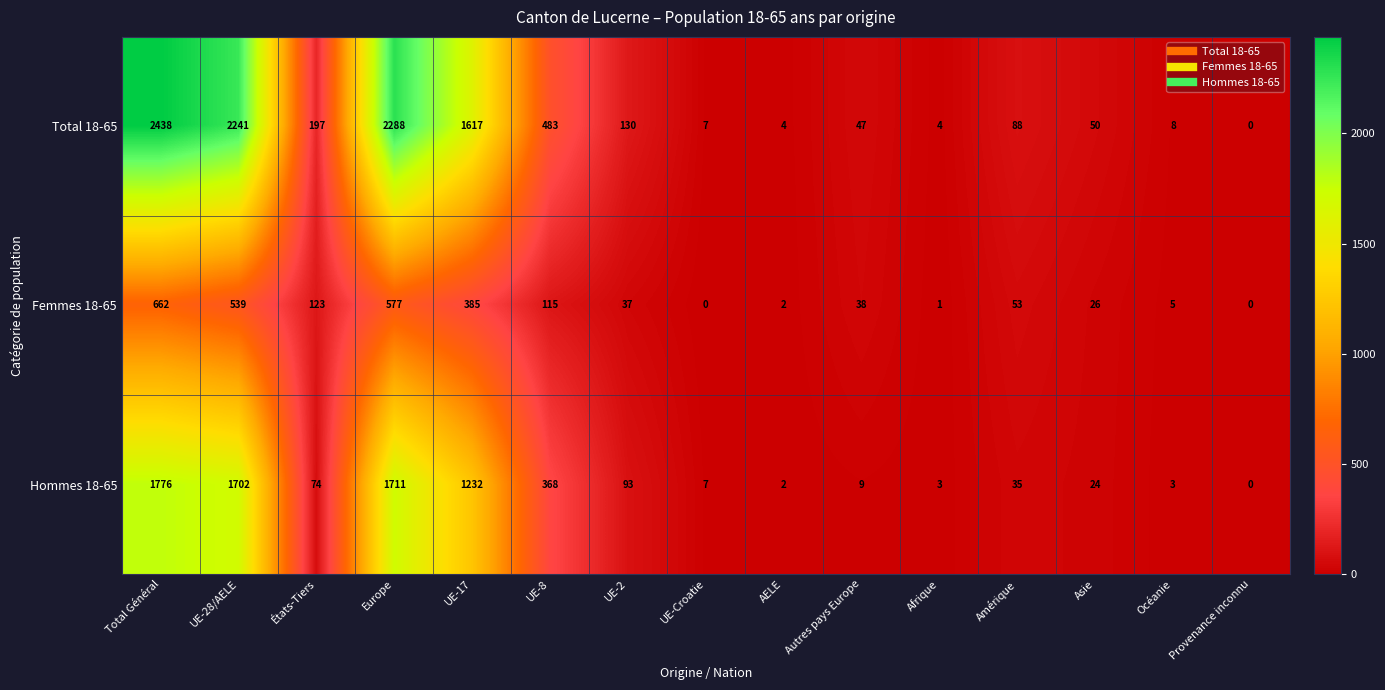

How many categories are shown in the chart?

15